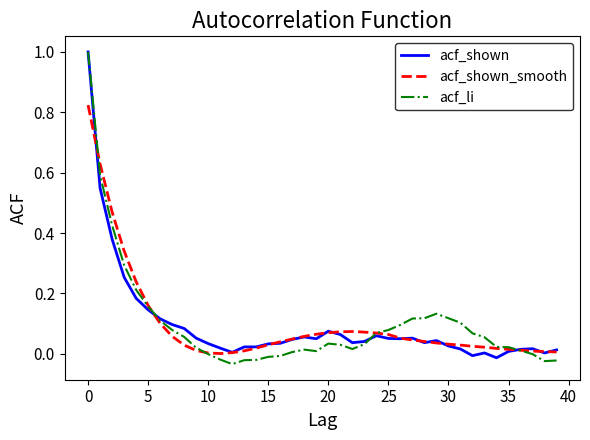

Which series has the widest spread of values?

acf_li